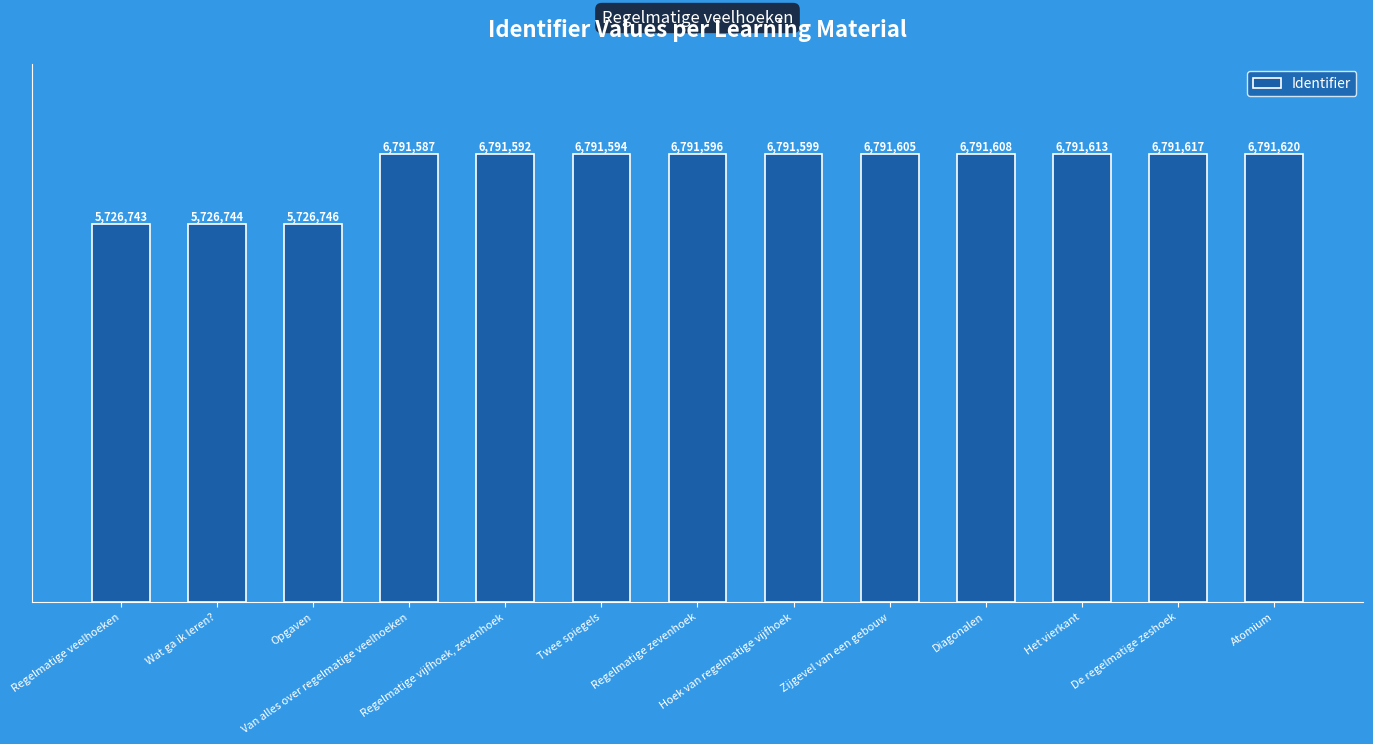

What is the sum of the values at Opgaven and Atomium?

12518366